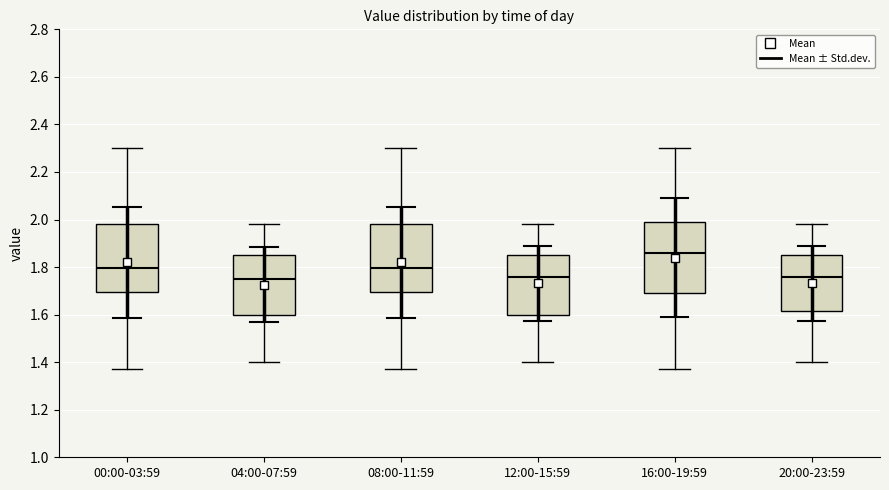

Which box has the highest median line?

16:00-19:59